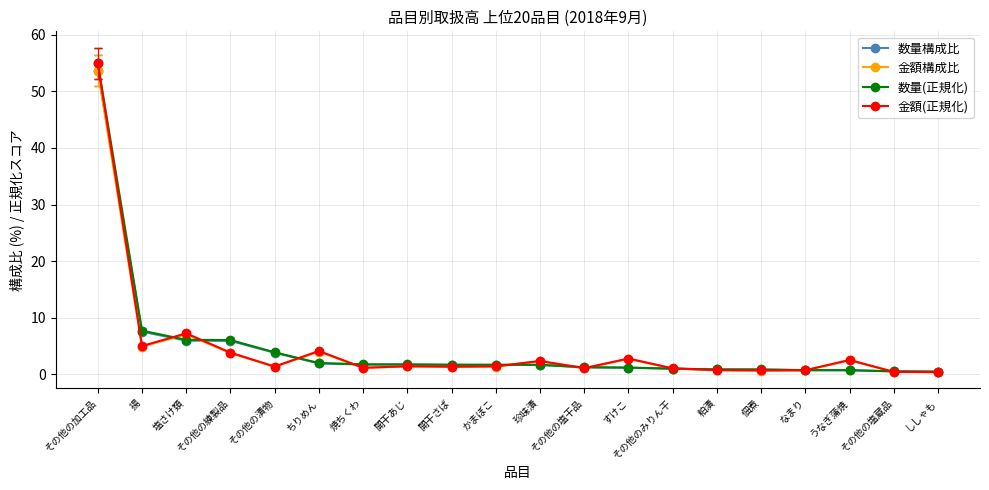

Count the number of categories in the chart.

20